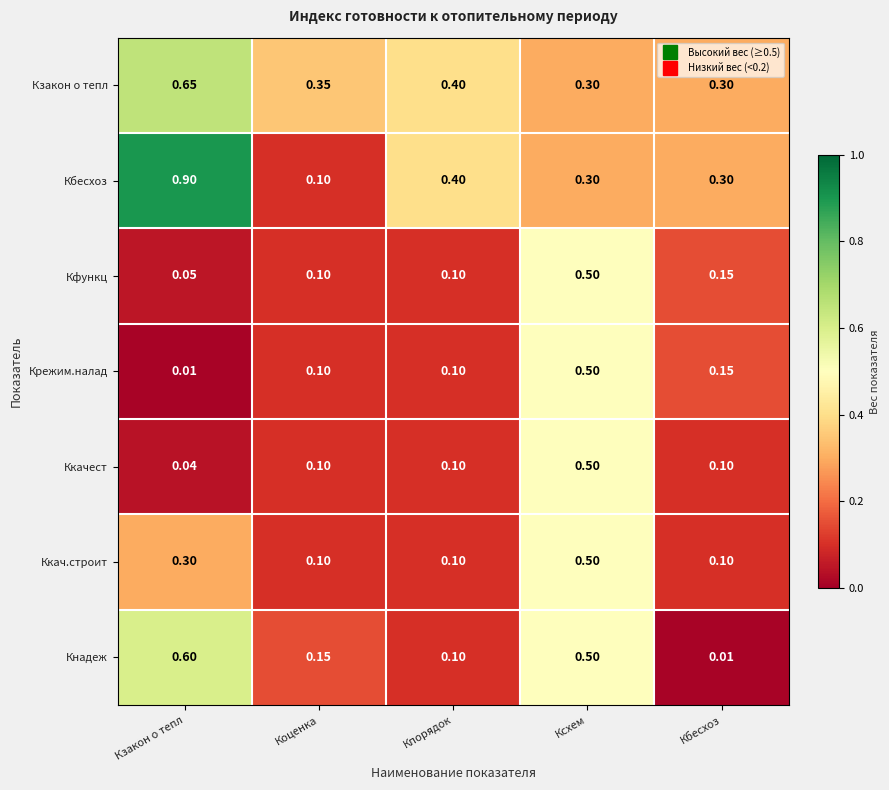

Which category has the highest value across all series?

Кзакон о тепл